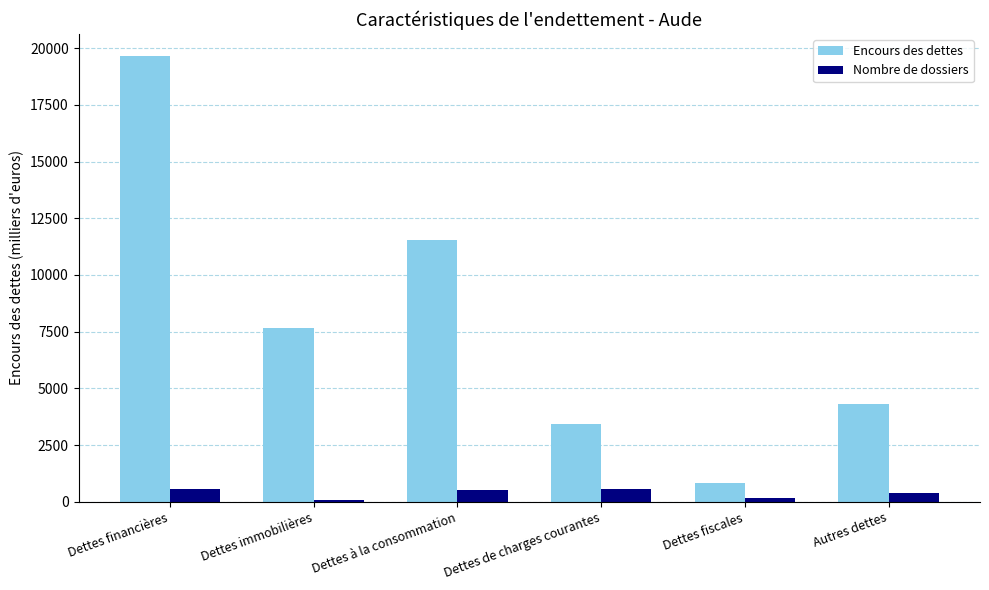

What are all the series names shown in the legend?

Encours des dettes, Nombre de dossiers